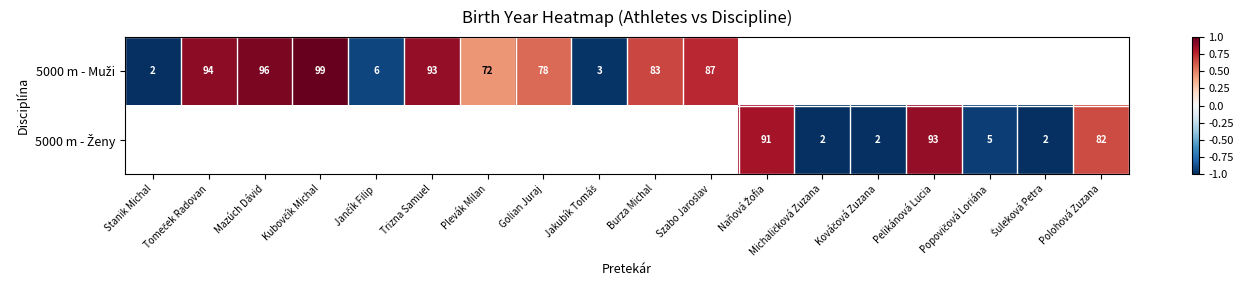

True or false: 5000 m - Muži has a value of 0.7 at Burza Michal.

True